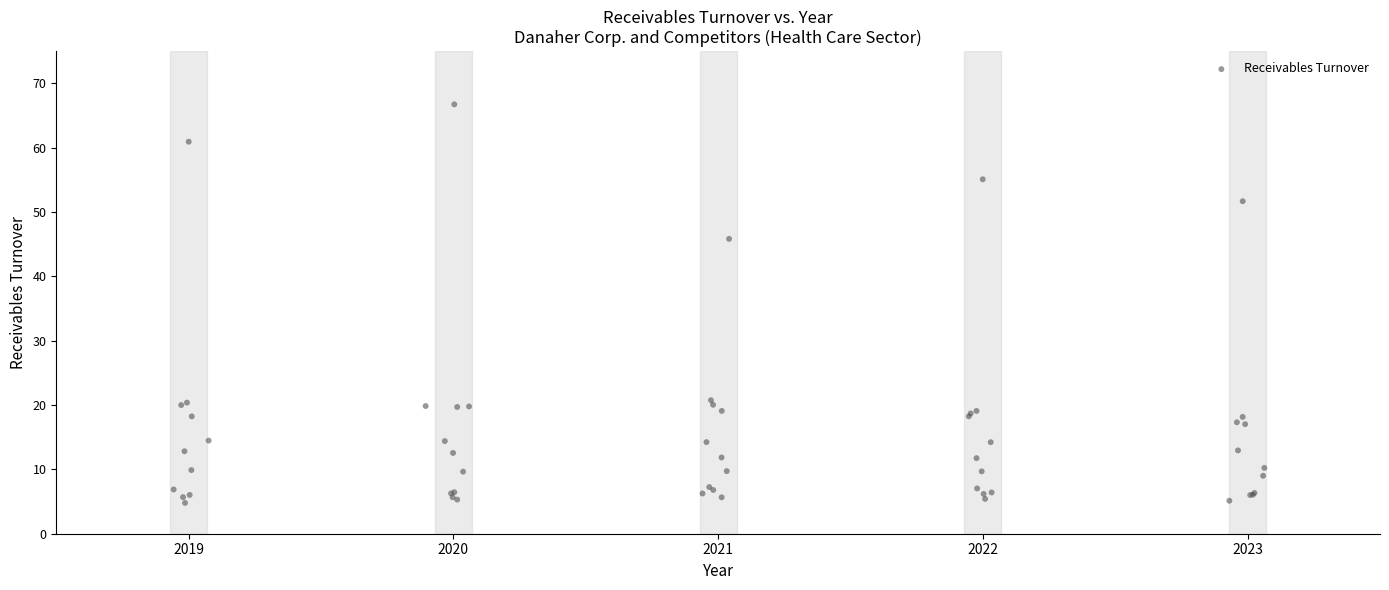

What Y value in the scatter plot is closest to 35?

45.8